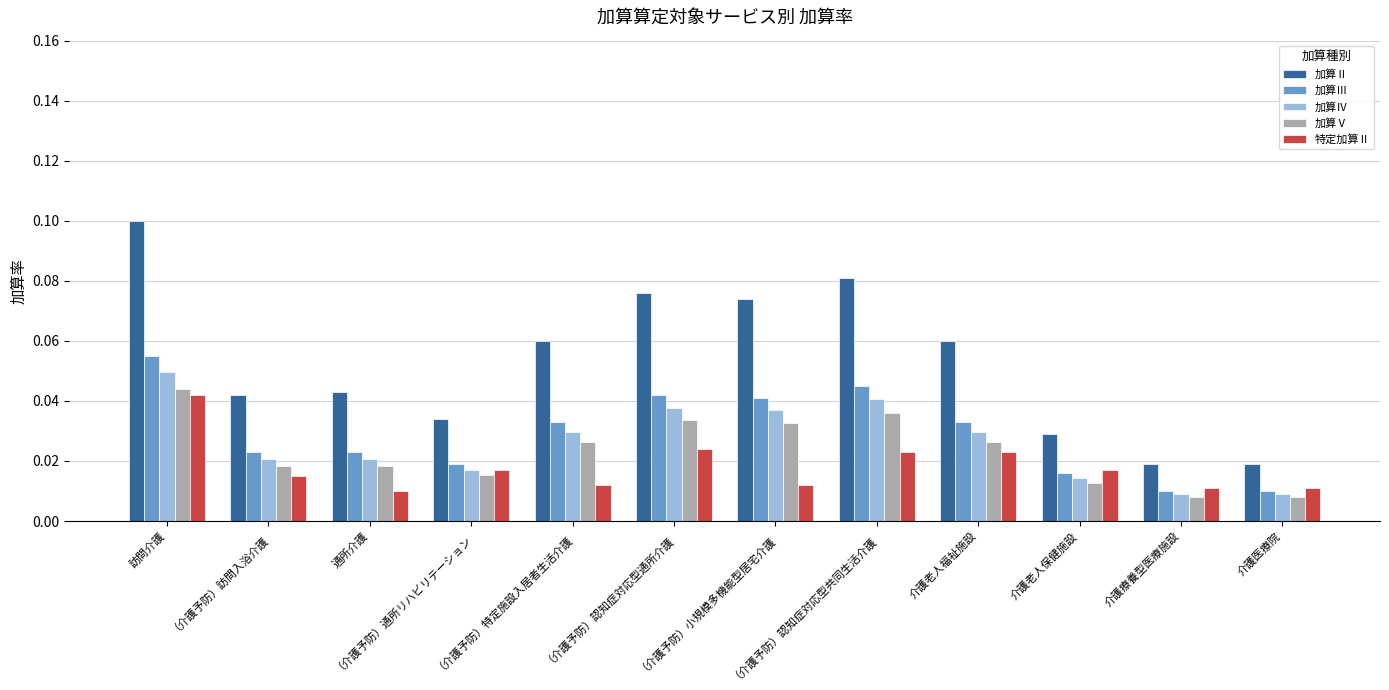

What is the label of the 11th bar from the right?

（介護予防）訪問入浴介護